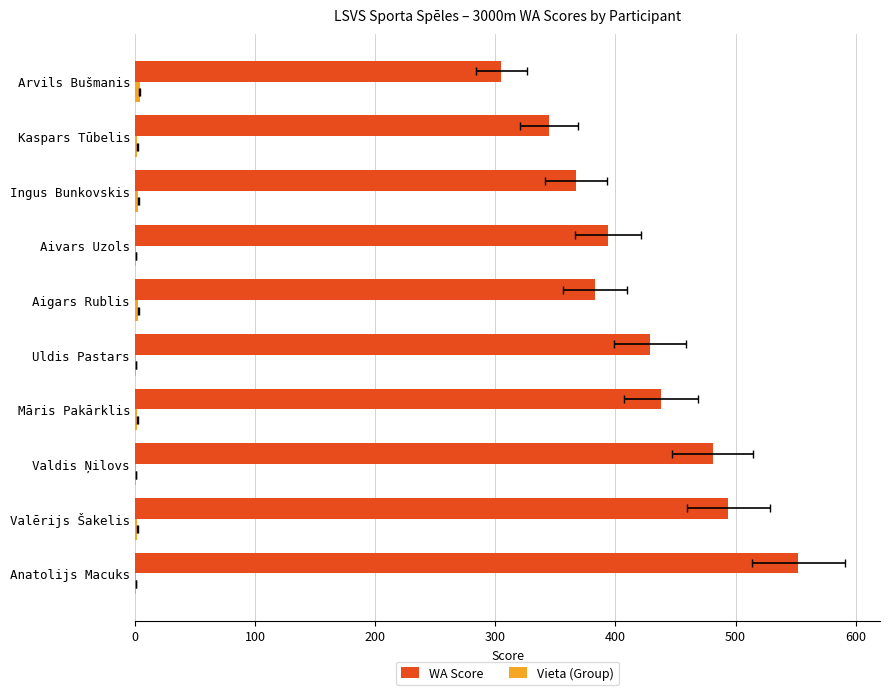

What is the spread (max minus min) of values at Māris Pakārklis?

436